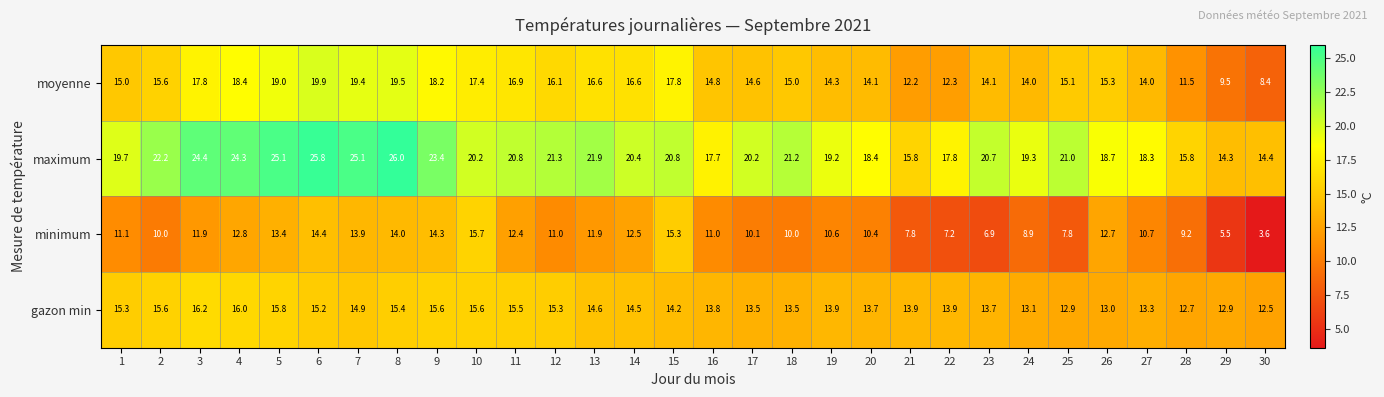

The minimum series shows 5.5 at 29. True or false?

True